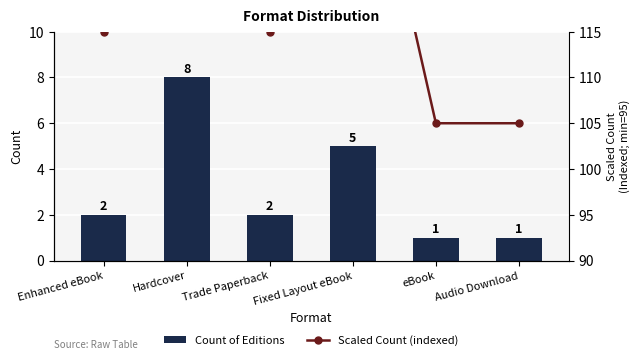

What is the sum of the Scaled Count (indexed) values at Hardcover and Trade Paperback?

290